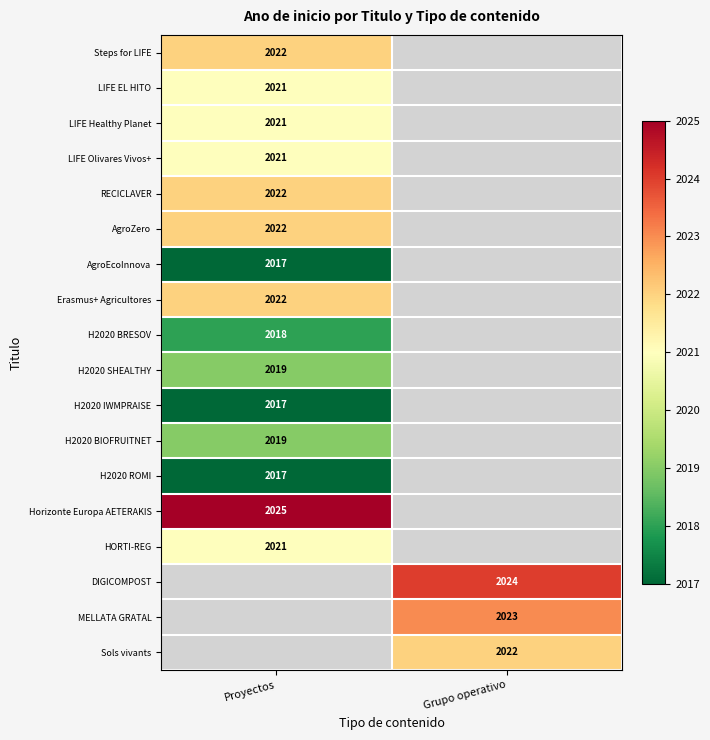

The RECICLAVER series shows 2022 at Proyectos. True or false?

True